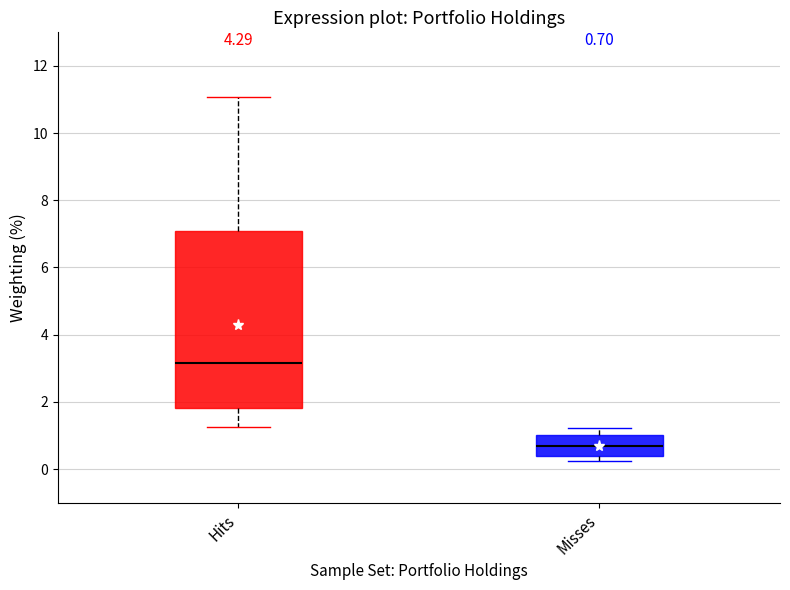

Which box is the tallest, from its lower edge to its upper edge?

Hits